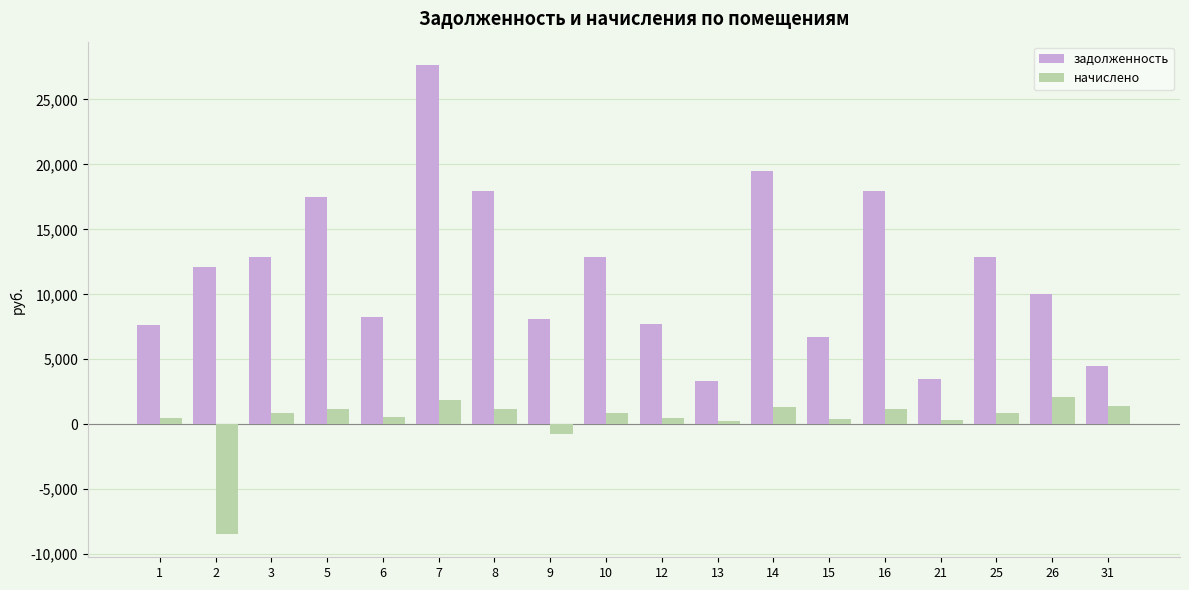

Count the number of categories in the chart.

18